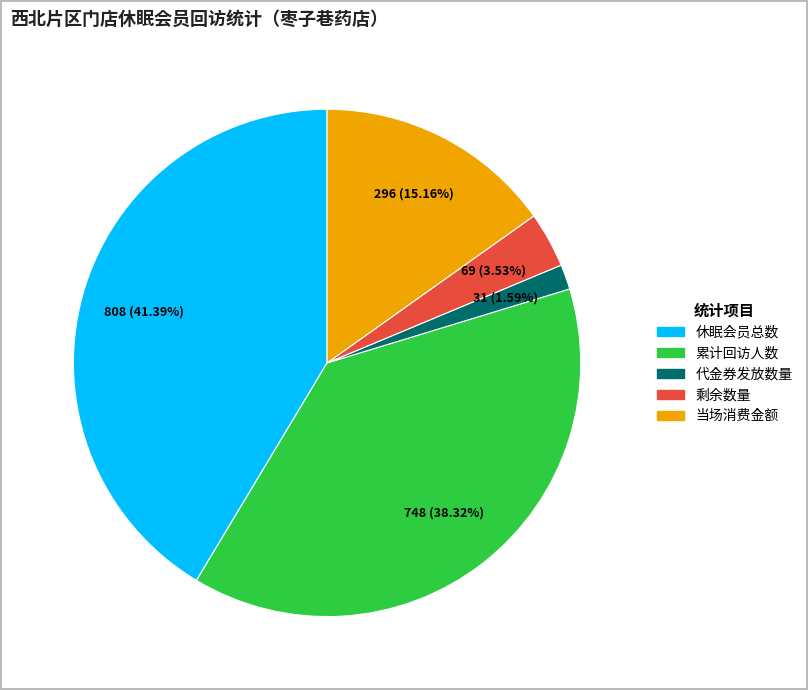

The 累计回访人数 slice represents 38% of the pie. True or false?

True